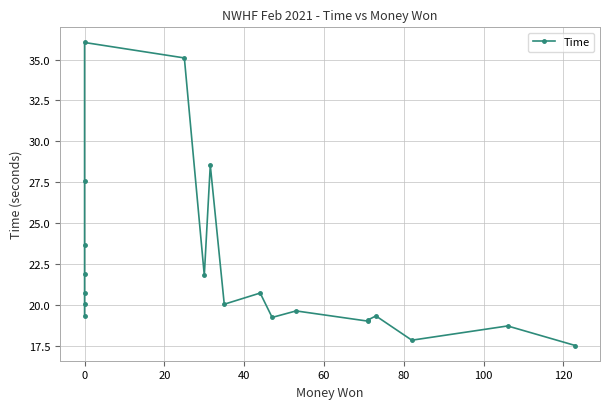

Count the number of data series in this chart.

1